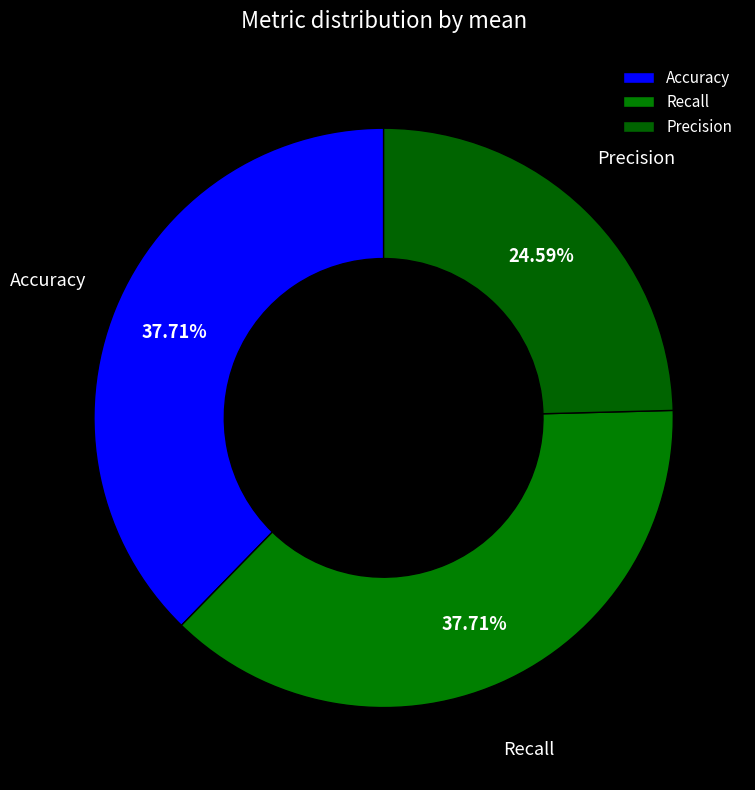

To the nearest percent, what is the difference between the Recall and Precision slice percentages?

13%